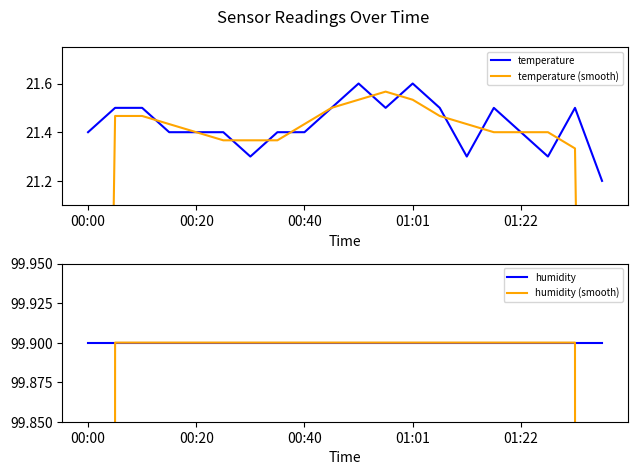

True or false: temperature and temperature (smooth) intersect in this chart.

True